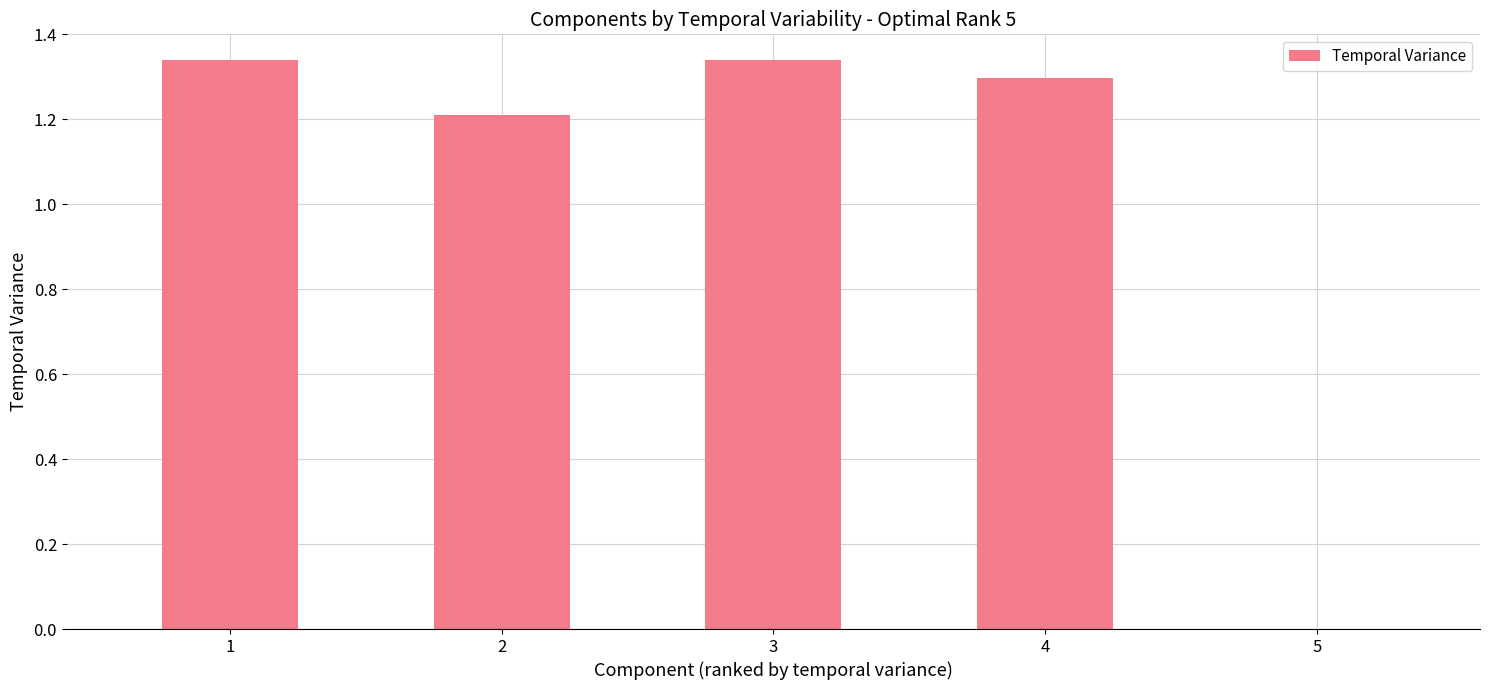

What is the average value?

1.0